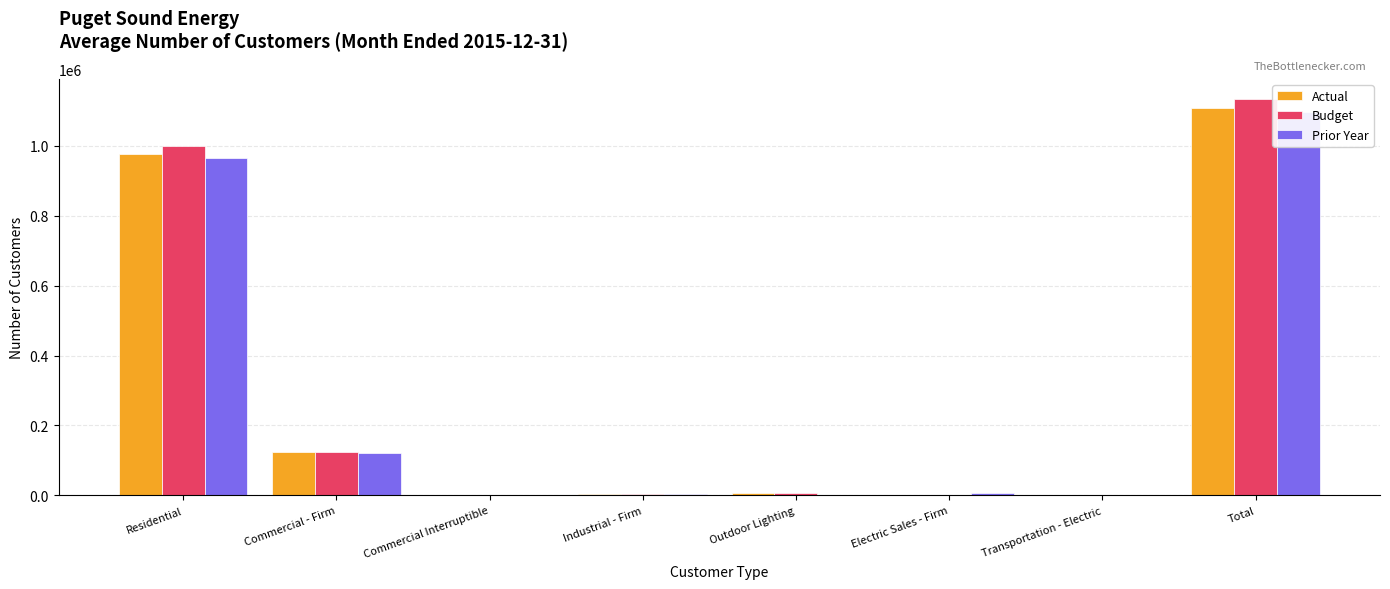

What is the spread (max minus min) of values at Outdoor Lighting?

6326